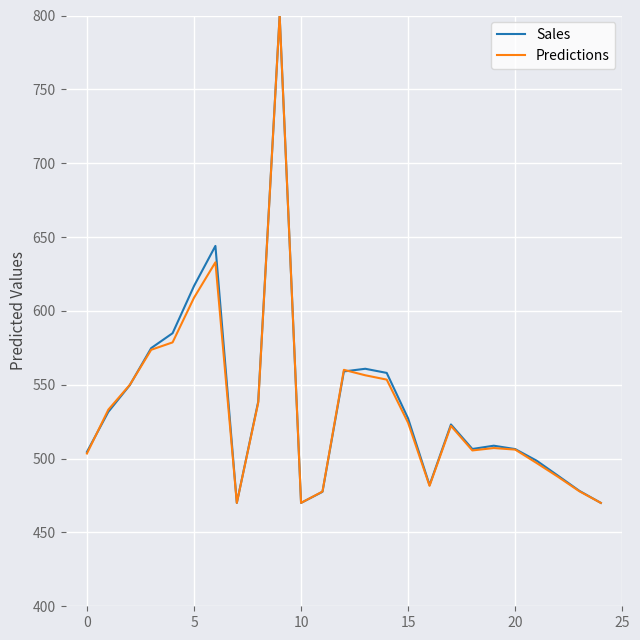

What is the minimum value shown in the chart?

470.0